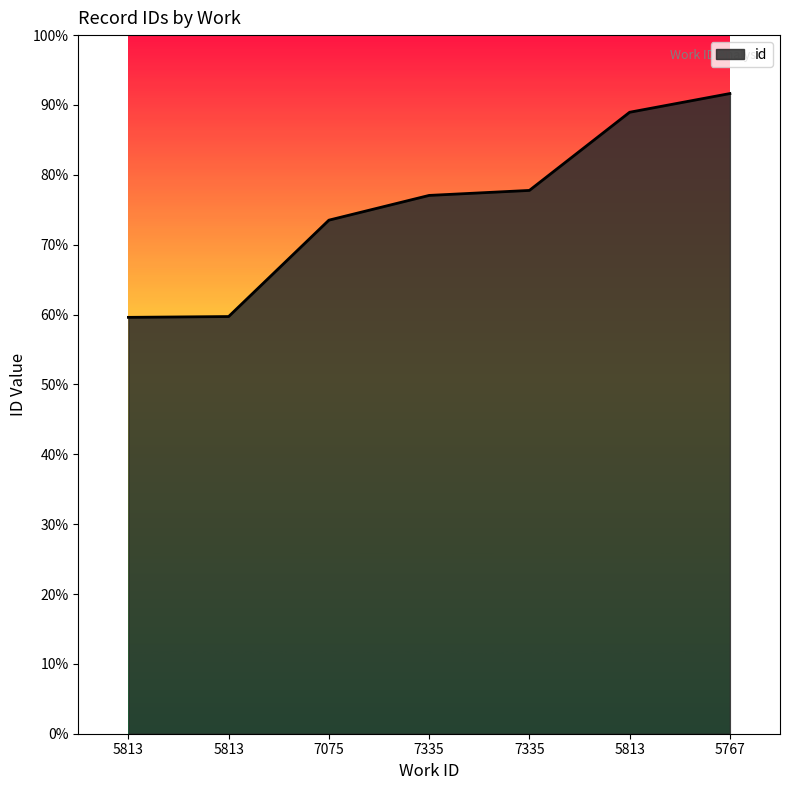

What value does the data have at 5767, to the nearest 50?

23800